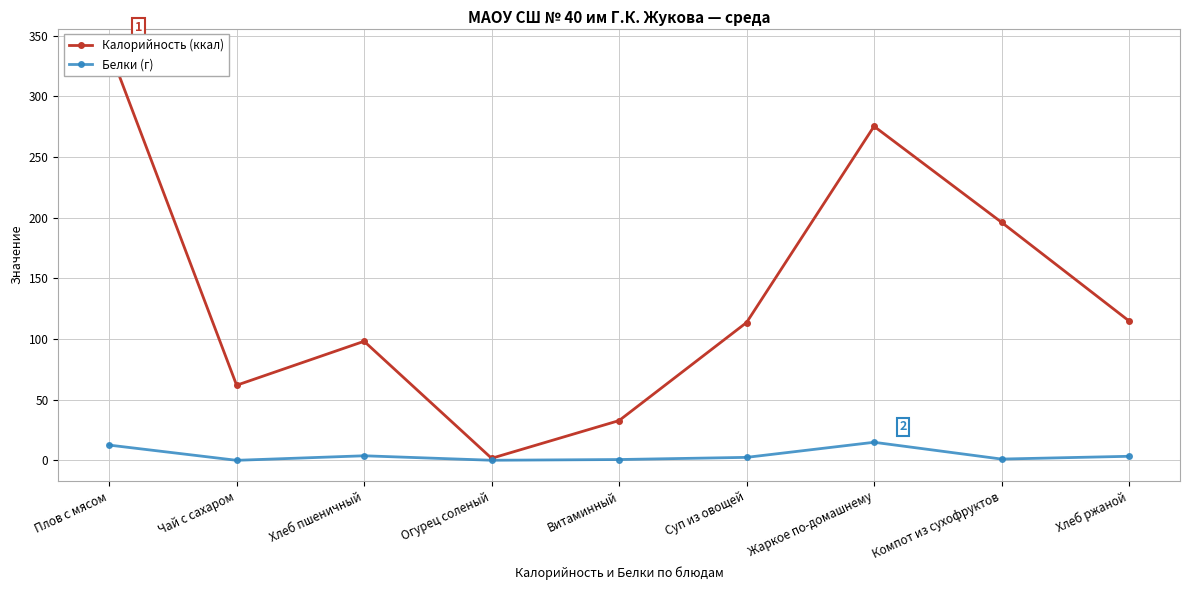

What is the difference between the Белки (г) values at Чай с сахаром and Суп из овощей?

2.4